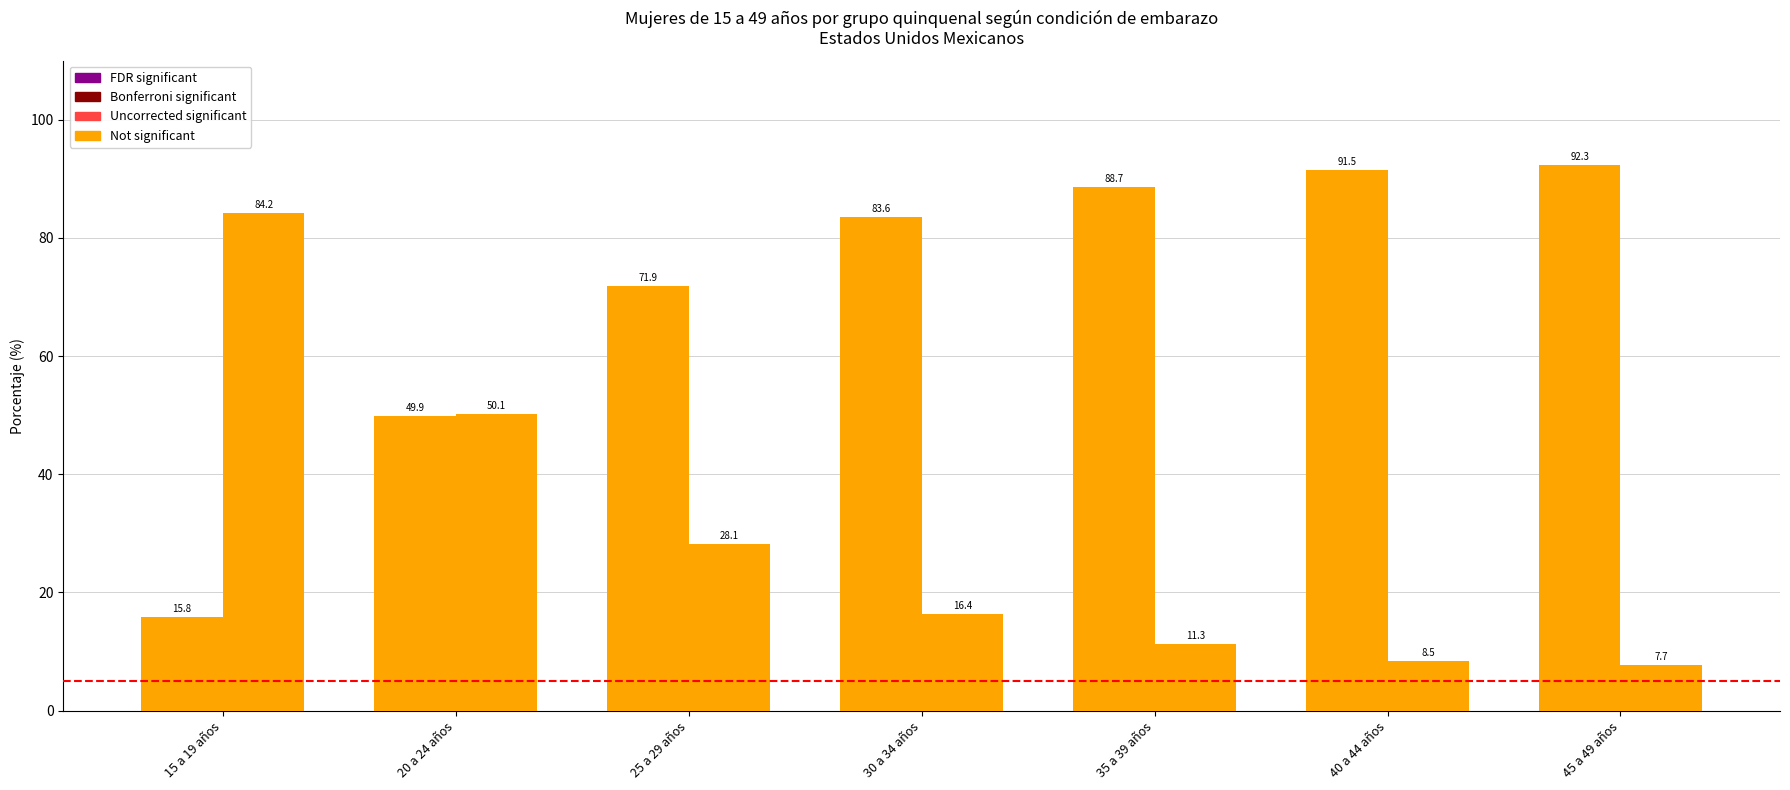

Reading left to right, what are all the values shown in this chart?

Alguna vez embarazadas: 15.8	49.9	71.9	83.6	88.7	91.5	92.3
Nunca embarazadas: 84.2	50.1	28.1	16.4	11.3	8.5	7.7